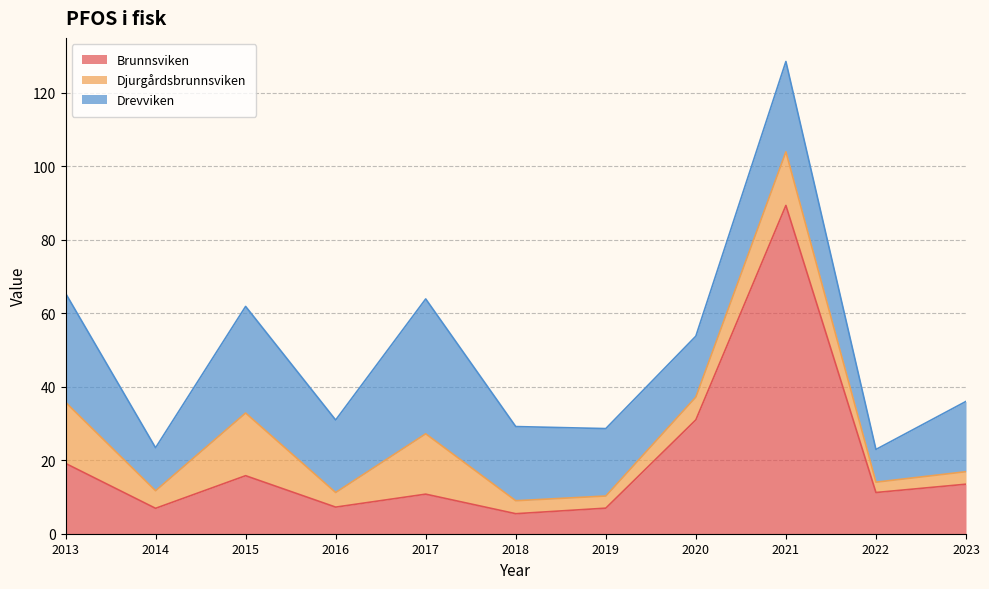

At which label does Djurgårdsbrunnsviken reach its minimum?

2022